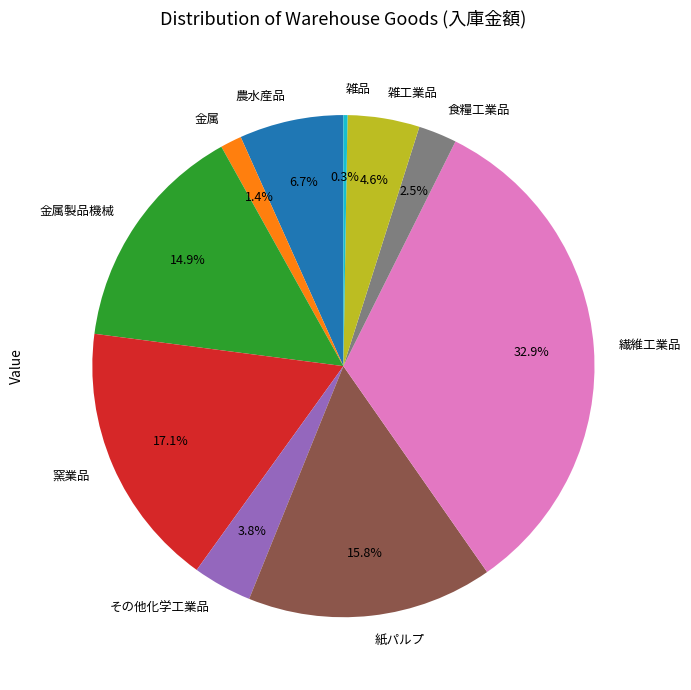

True or false: 窯業品 accounts for 17% of the total.

True